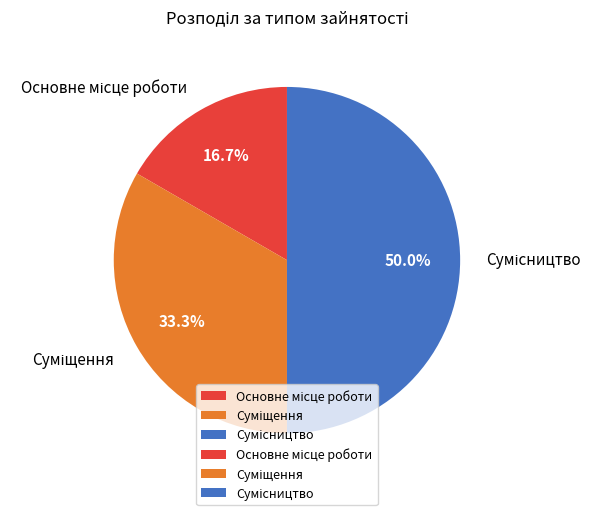

How many segments does this pie chart have?

3